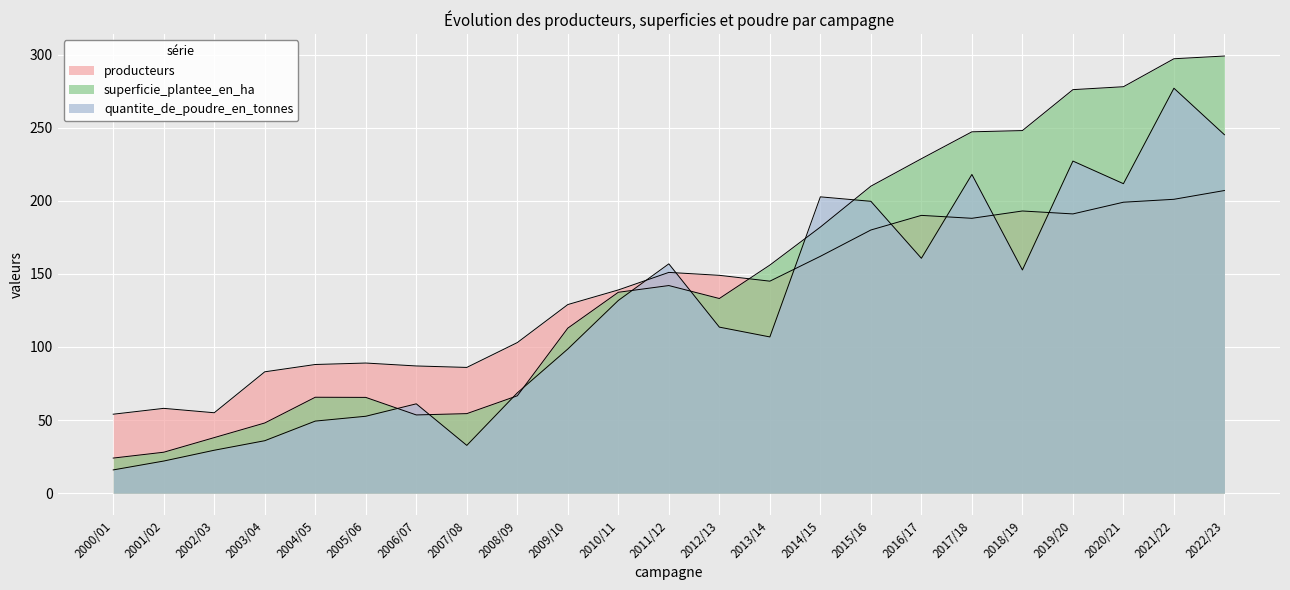

What is the difference between the producteurs values at 2008/09 and 2001/02?

45.0